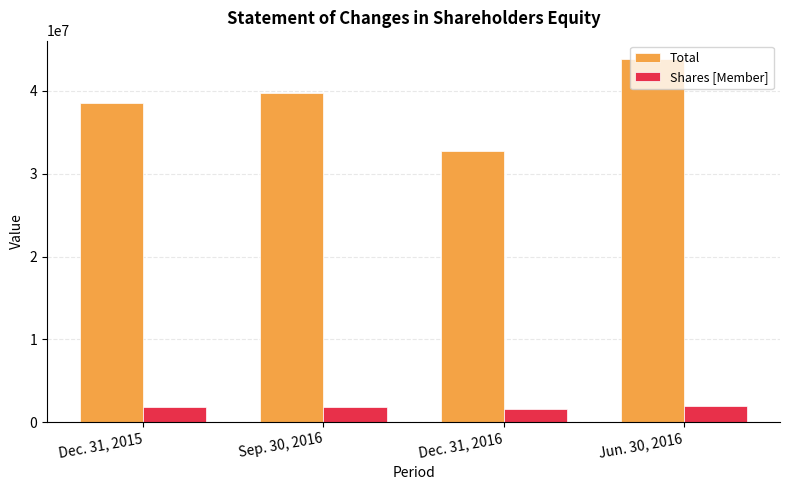

Rank the series at Dec. 31, 2015 from highest to lowest value.

Total, Shares [Member]